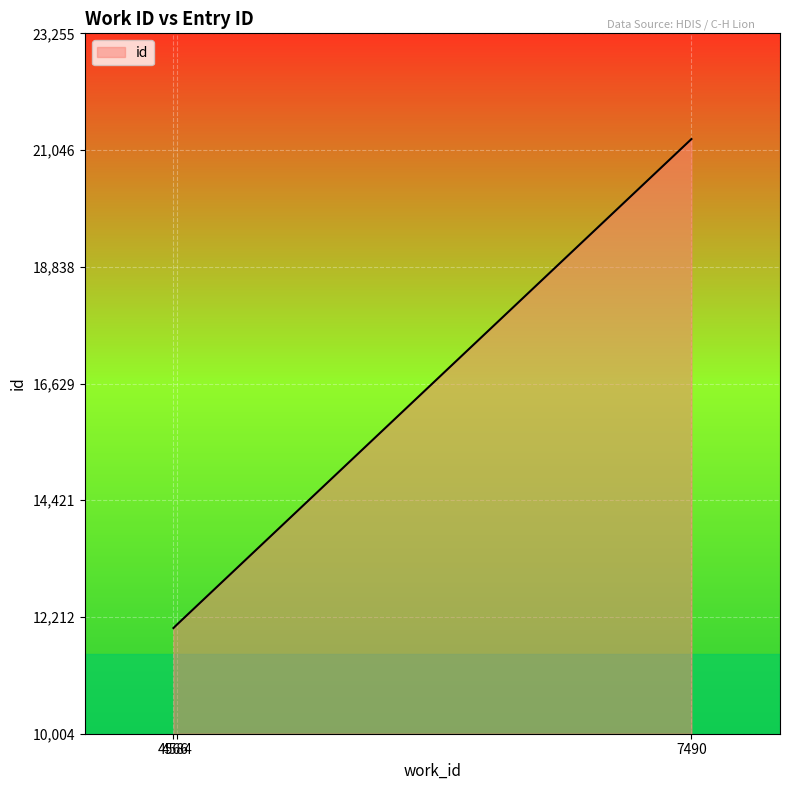

Count the number of categories in the chart.

3